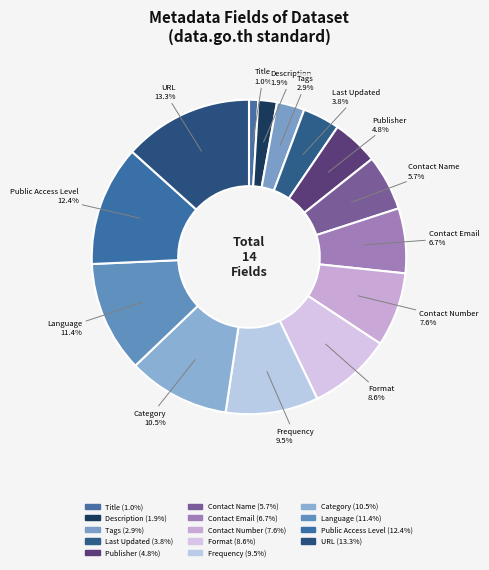

How many segments does this pie chart have?

14